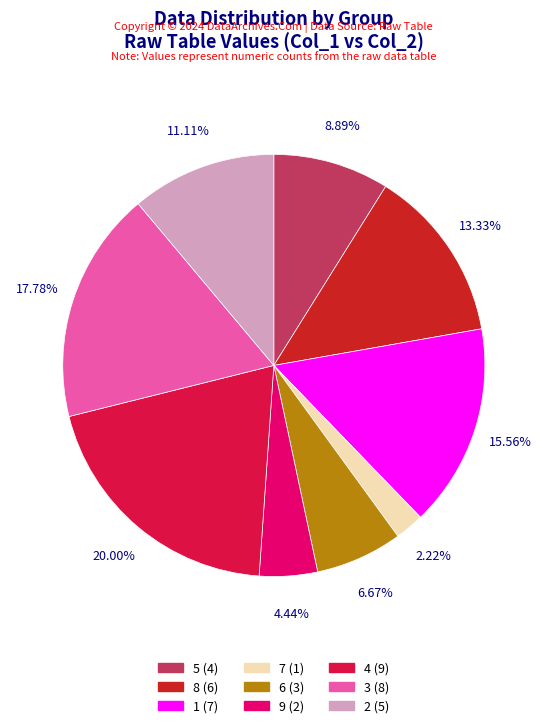

What portion of the pie excludes 8?

86.7%